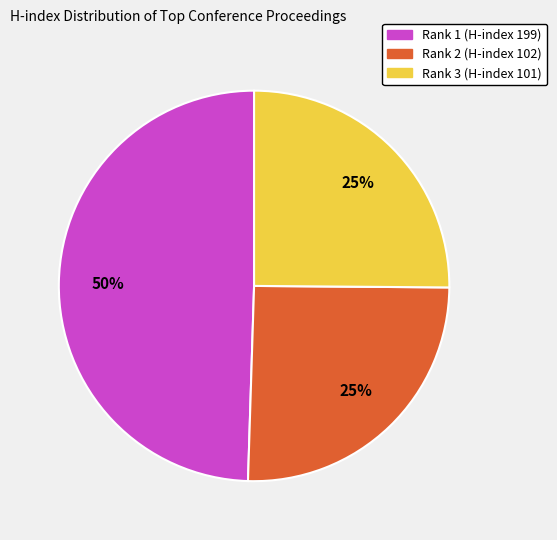

Between Rank 1 (H-index 199) and Rank 2 (H-index 102), which is larger?

Rank 1 (H-index 199)